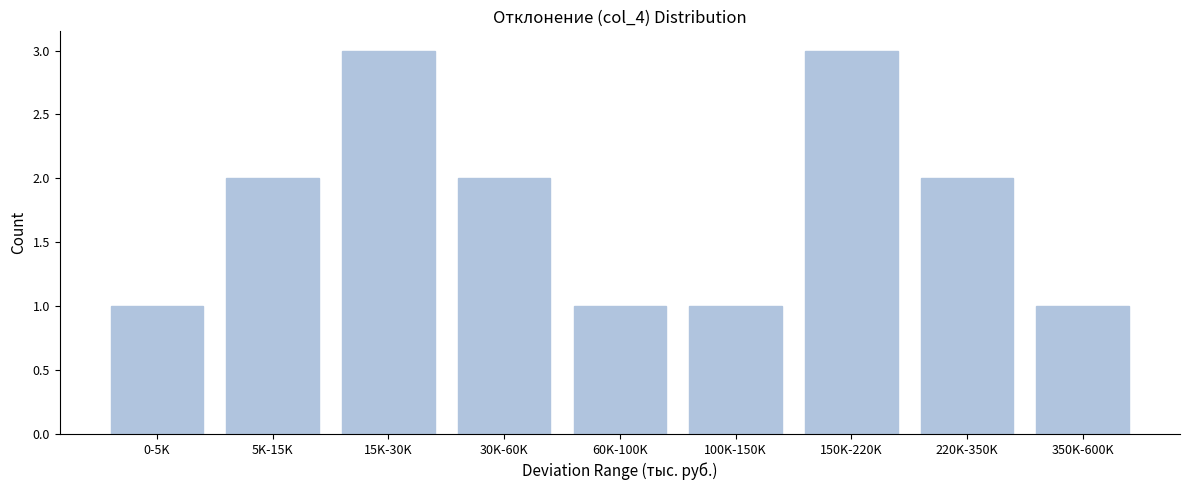

Reading left to right, list all the values displayed in this chart.

0-5K=1	5K-15K=2	15K-30K=3	30K-60K=2	60K-100K=1	100K-150K=1	150K-220K=3	220K-350K=2	350K-600K=1